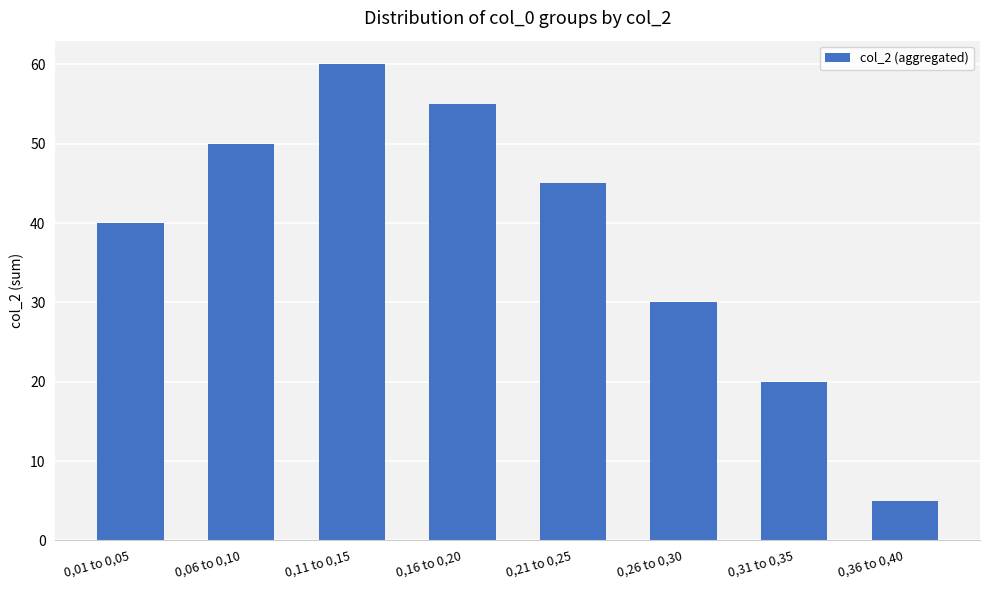

At which label is the value closest to 32?

0,26 to 0,30